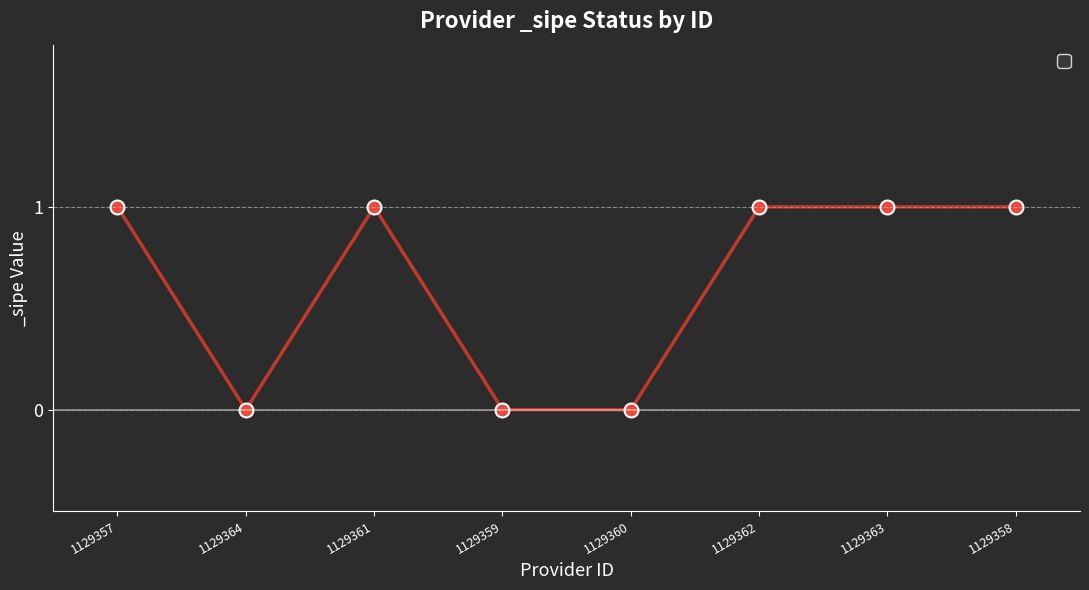

The chart shows a value of 1 at 1129363. True or false?

True